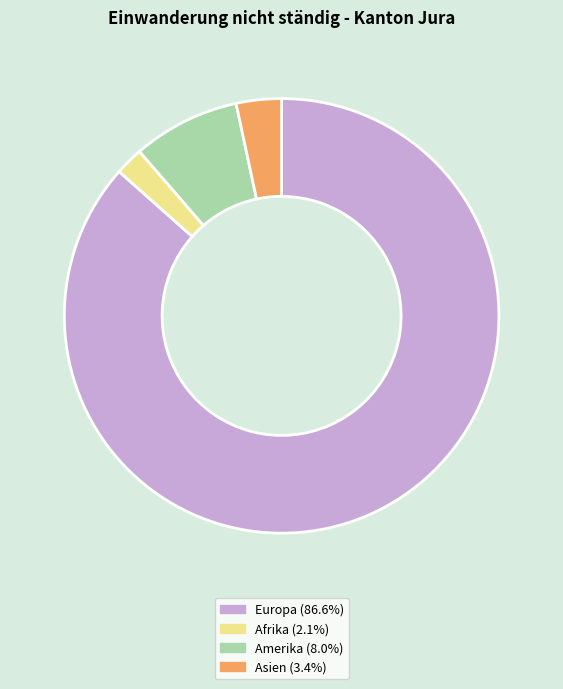

Is the sum of Amerika (8.0%) and Afrika (2.1%) greater than half?

No